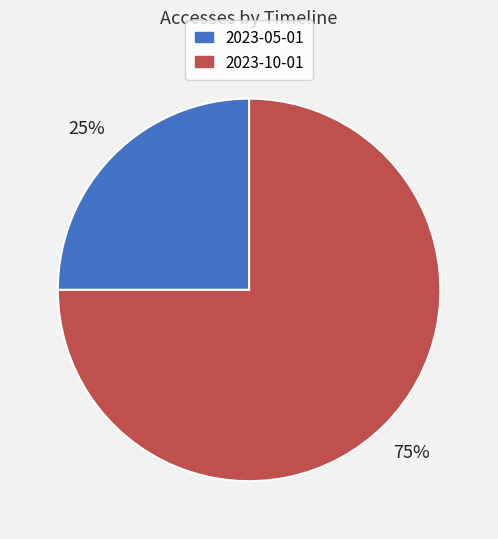

What is the largest slice in the pie chart?

2023-10-01